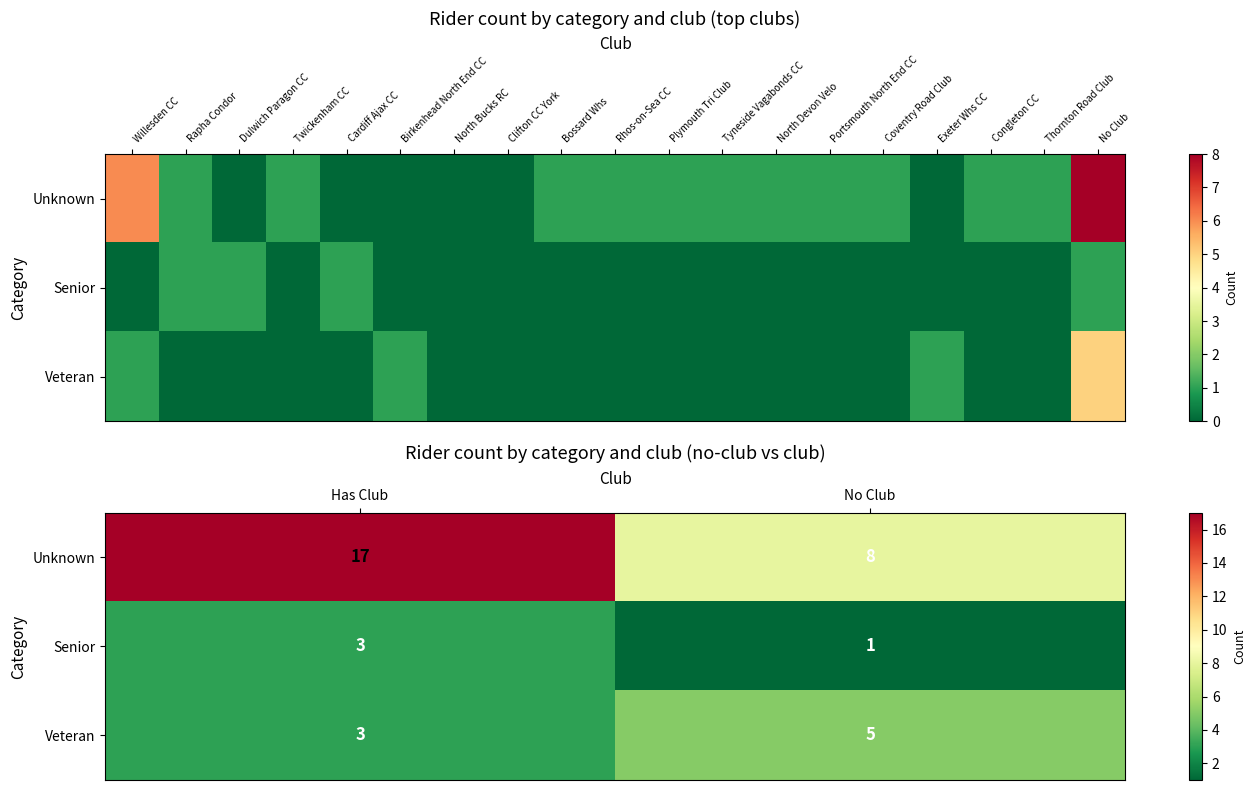

What is the difference between the maximum and minimum values in the Veteran series?

2